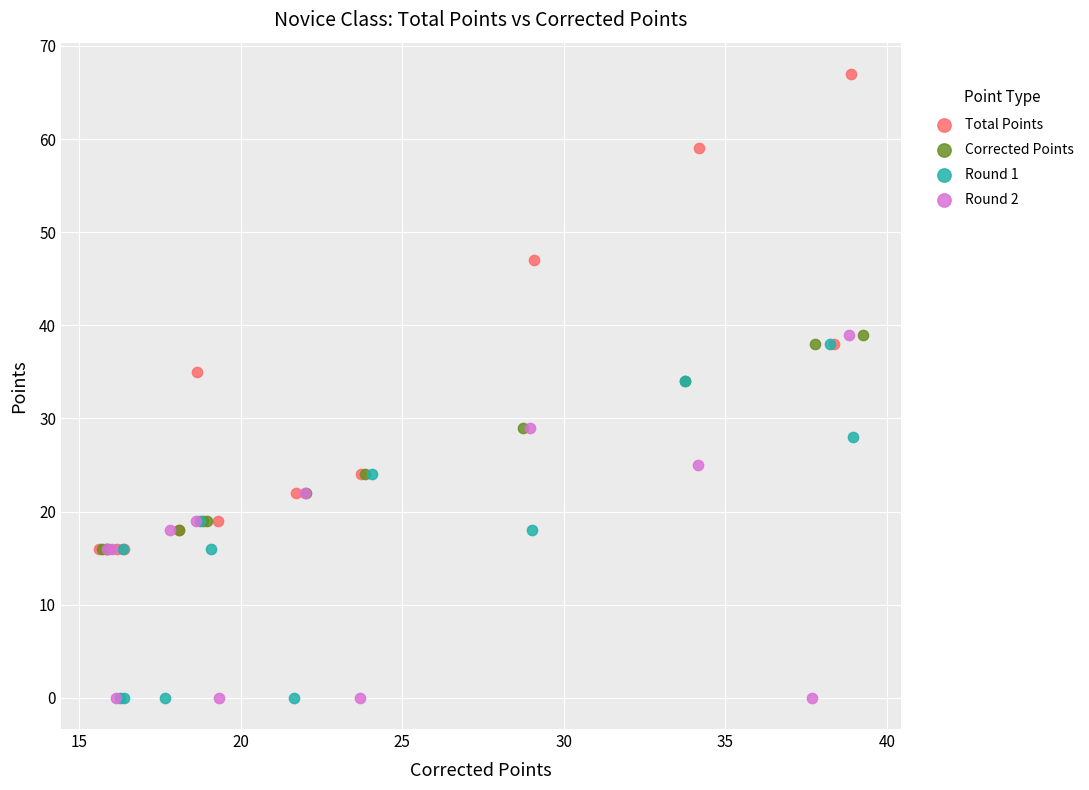

Which series contains the highest Y value?

Total Points